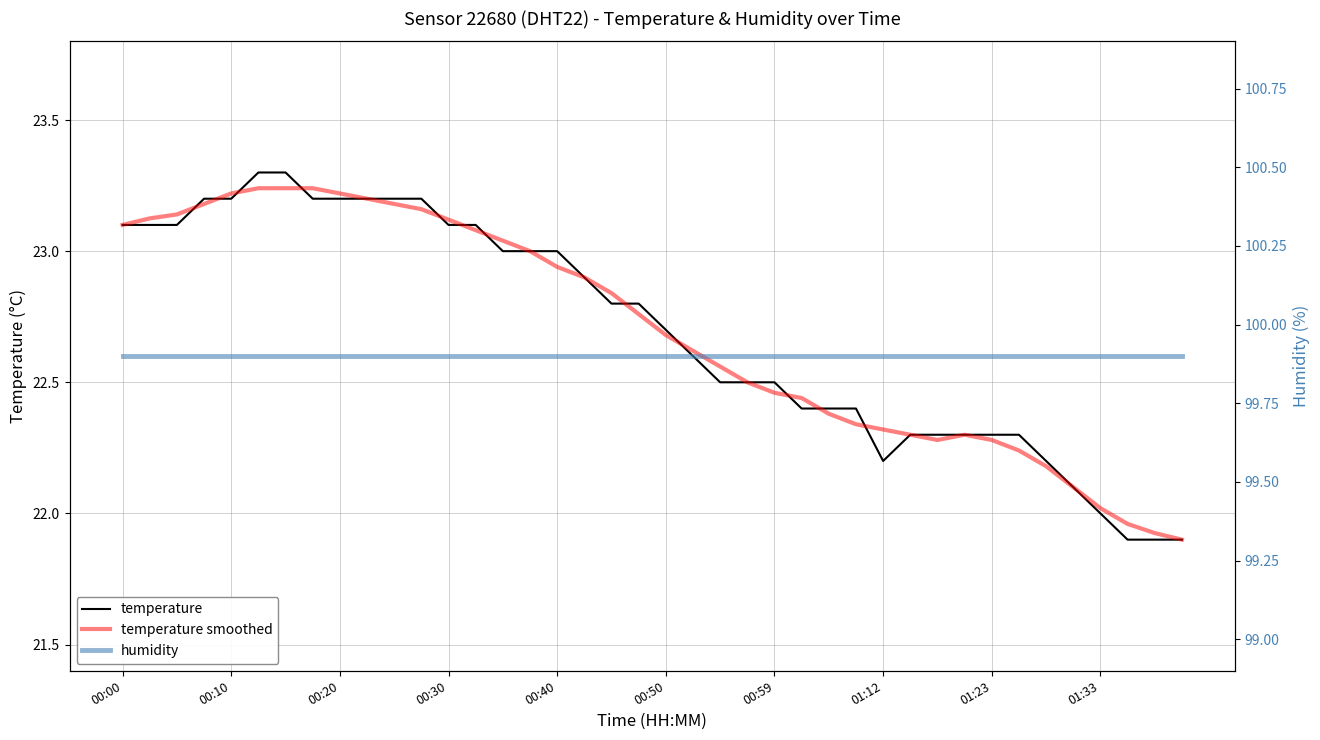

How many times do temperature and temperature smoothed cross each other?

13